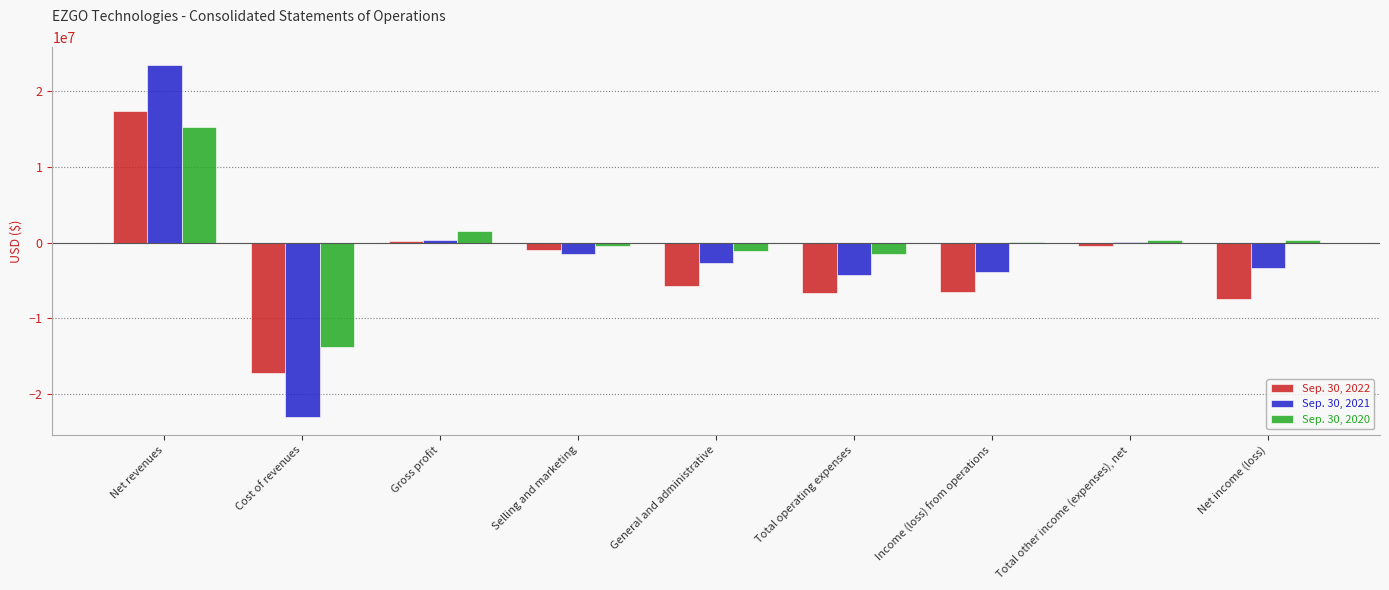

What is the sum of all Sep. 30, 2020 values?

871215